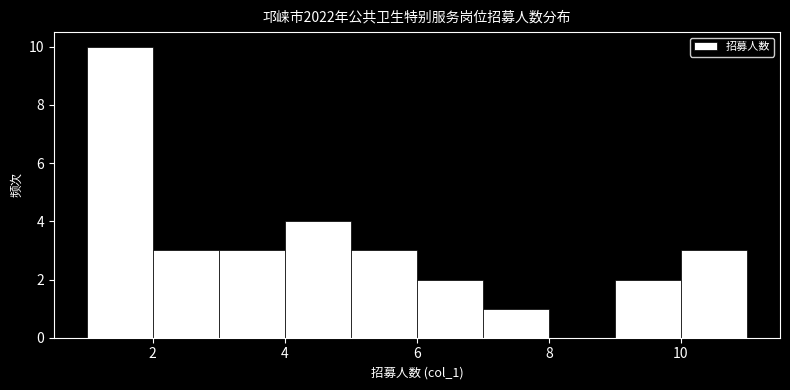

What is the height of the bar covering 9 to 10 on the x-axis? The values are not printed on the chart, so give them approximately, as read against the axis.

2